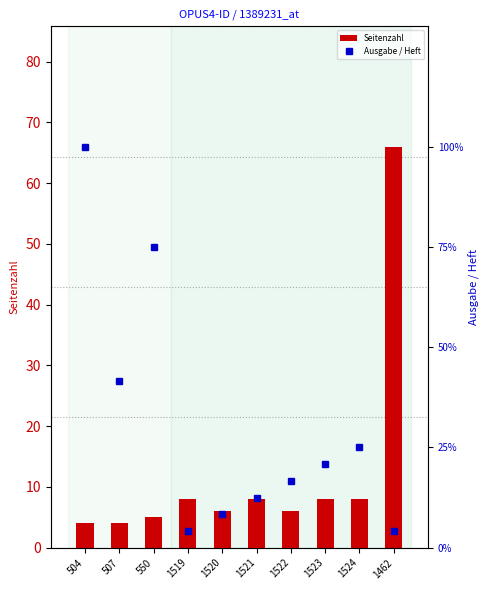

Where does the Seitenzahl series first go above 8?

1462